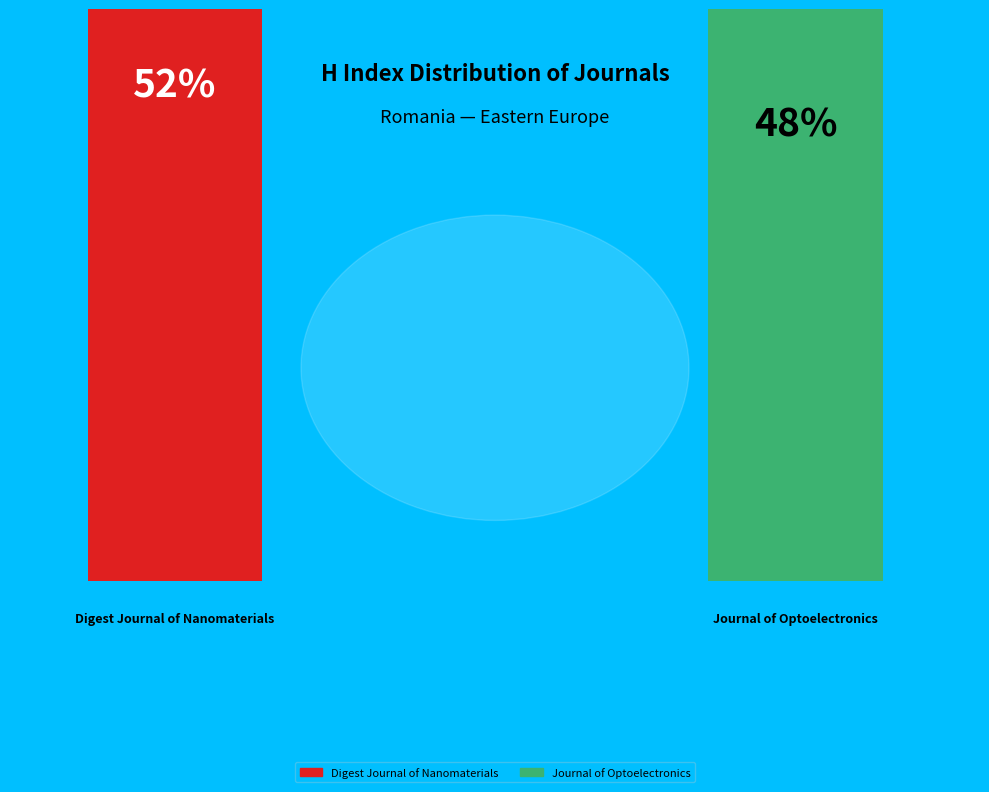

Rank the categories by value from lowest to highest.

Journal of Optoelectronics, Digest Journal of Nanomaterials